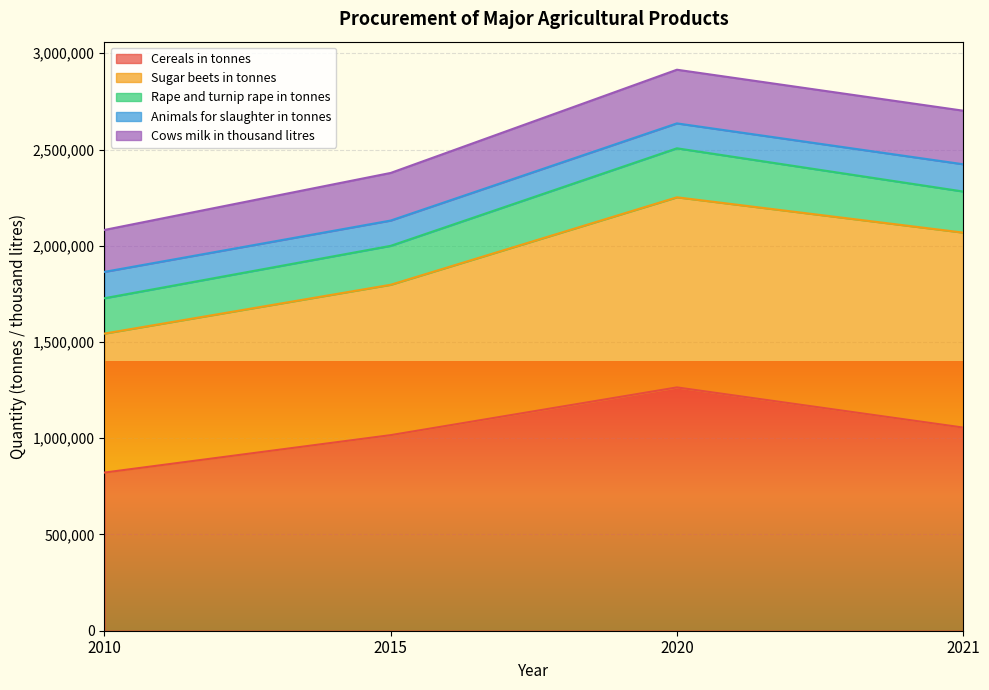

In Rape and turnip rape in tonnes, how many points are higher than both neighbors (excluding endpoints)?

1